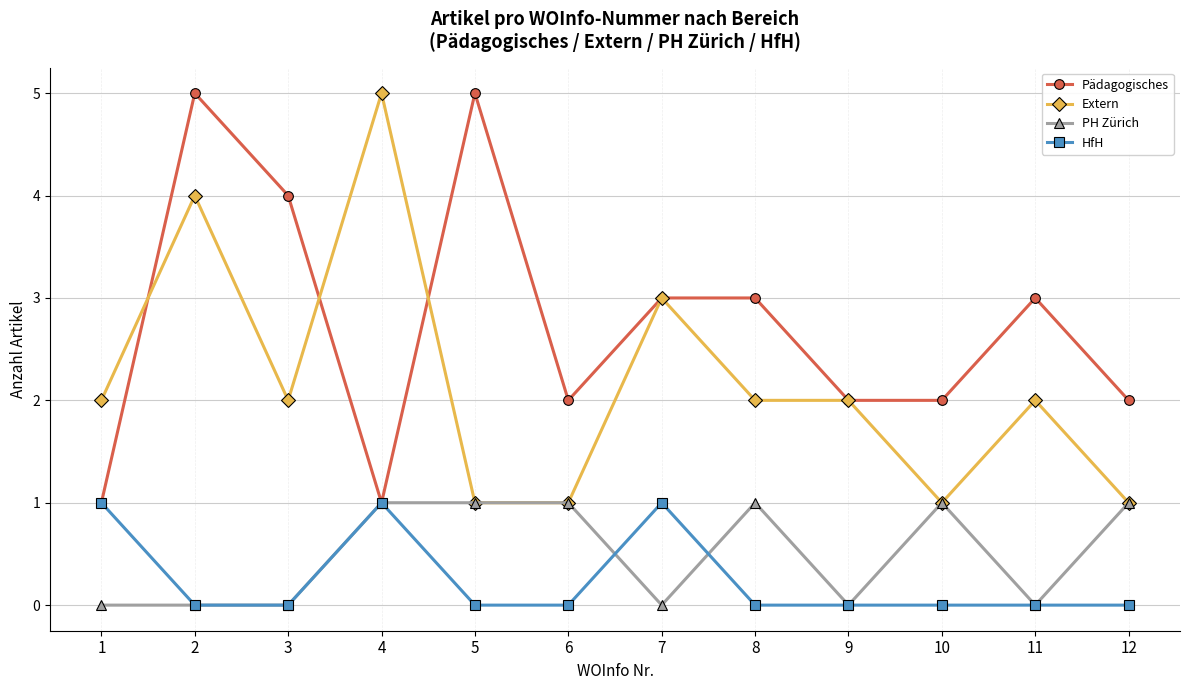

What is the value of the HfH point at the 7th from the left?

1